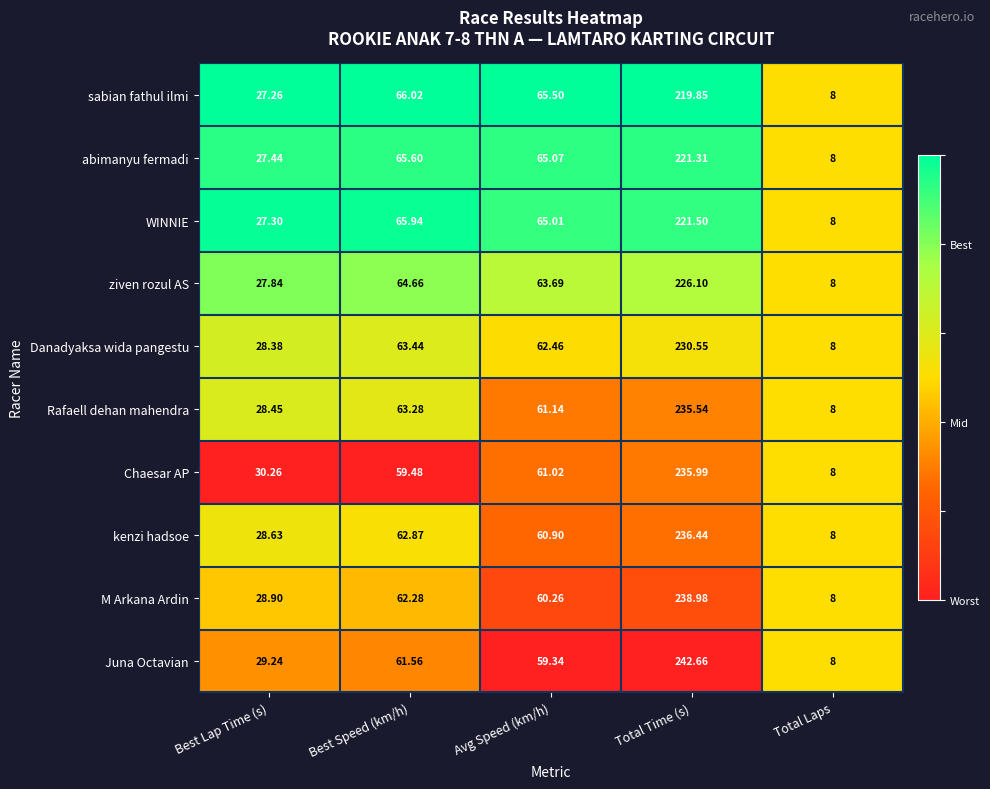

Which series changed the most between Best Lap Time (s) and Total Time (s)?

Juna Octavian